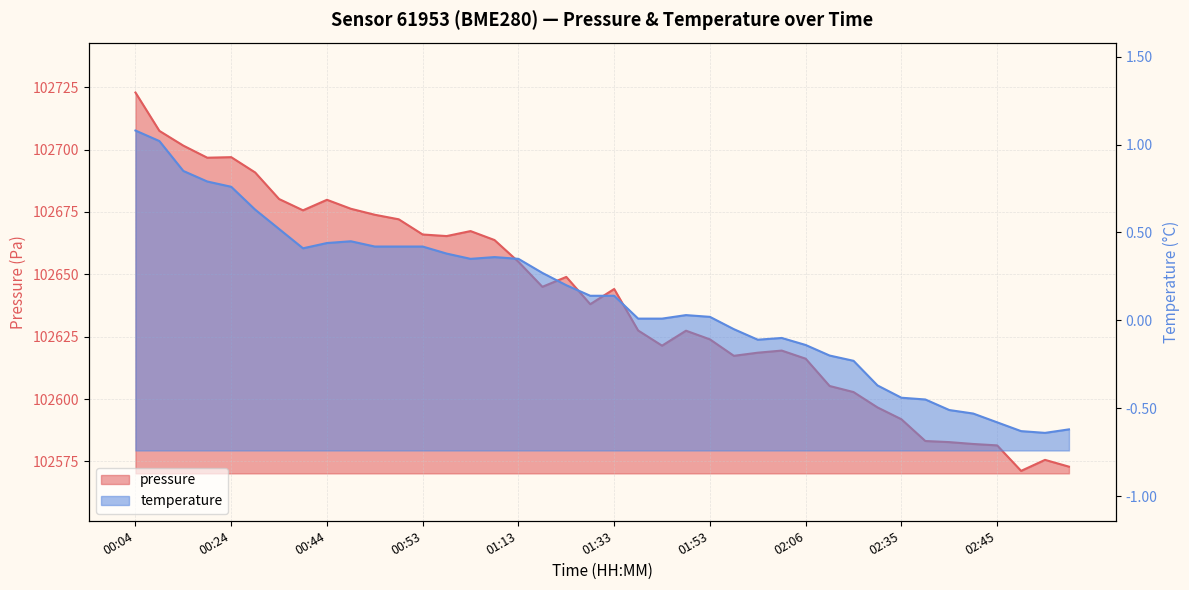

Is it true that temperature equals 0.4 at 00:53?

True